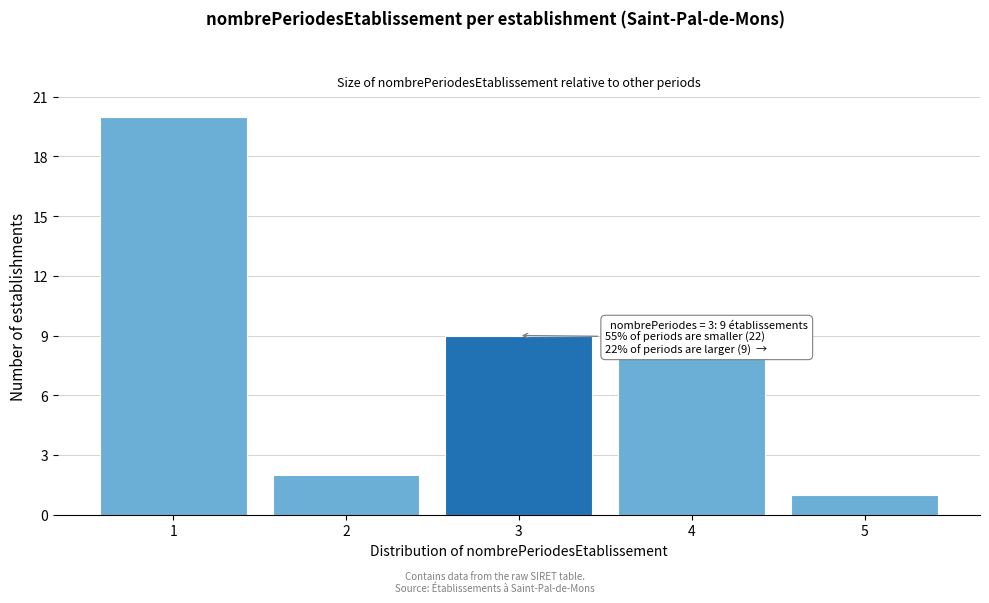

Reading left to right, list all the values displayed in this chart.

20	2	9	8	1